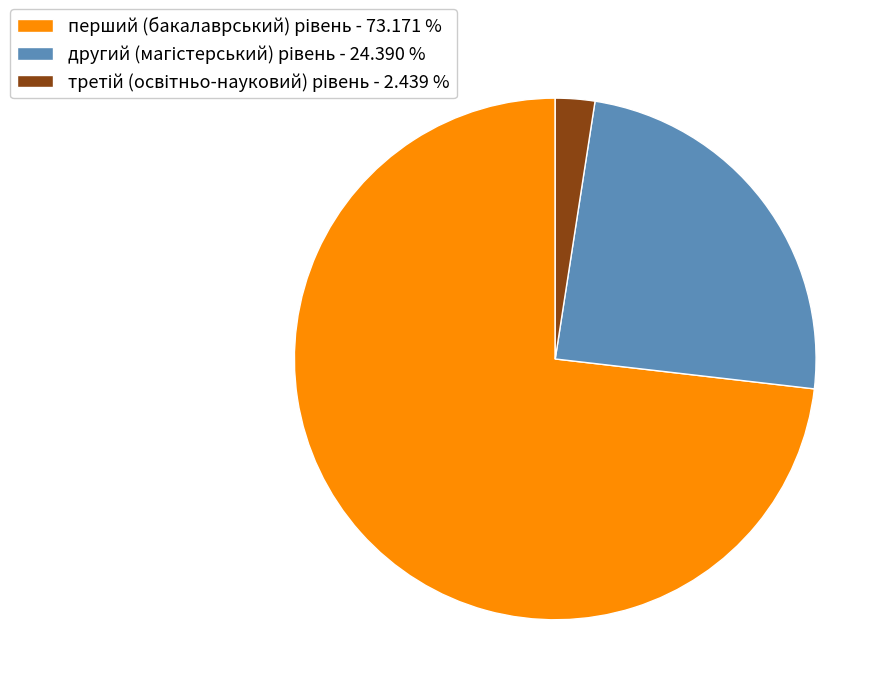

Does any single category account for the majority?

Yes